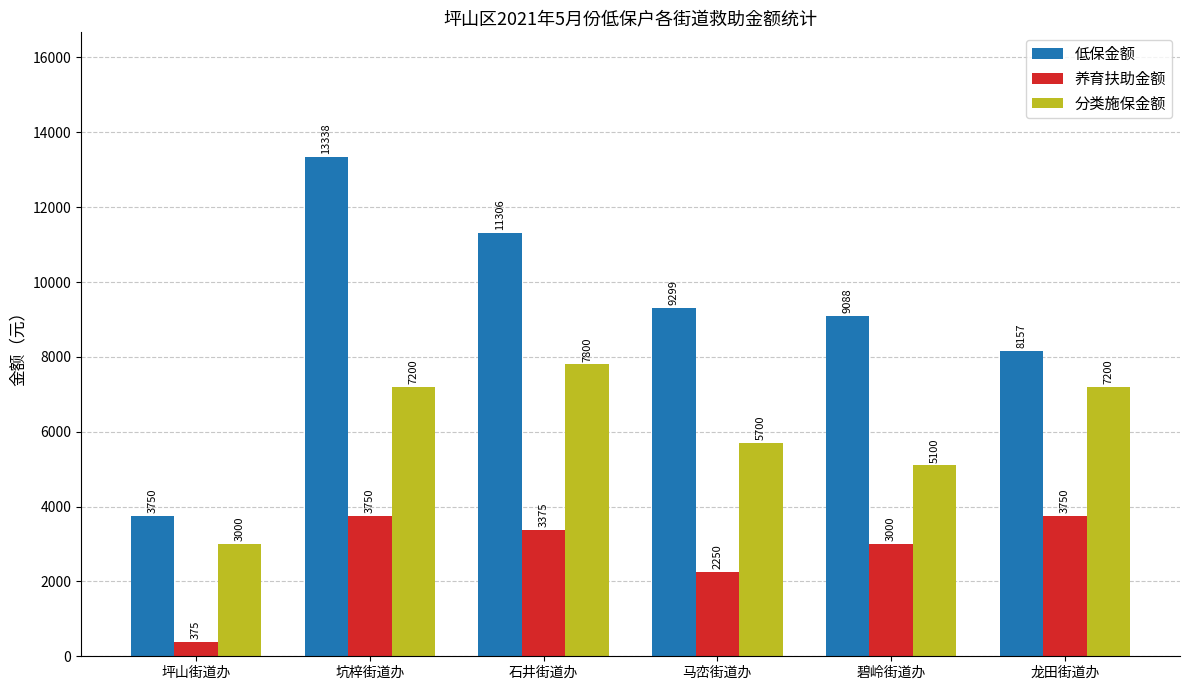

What is the total value across all series at 坪山街道办?

7125.0